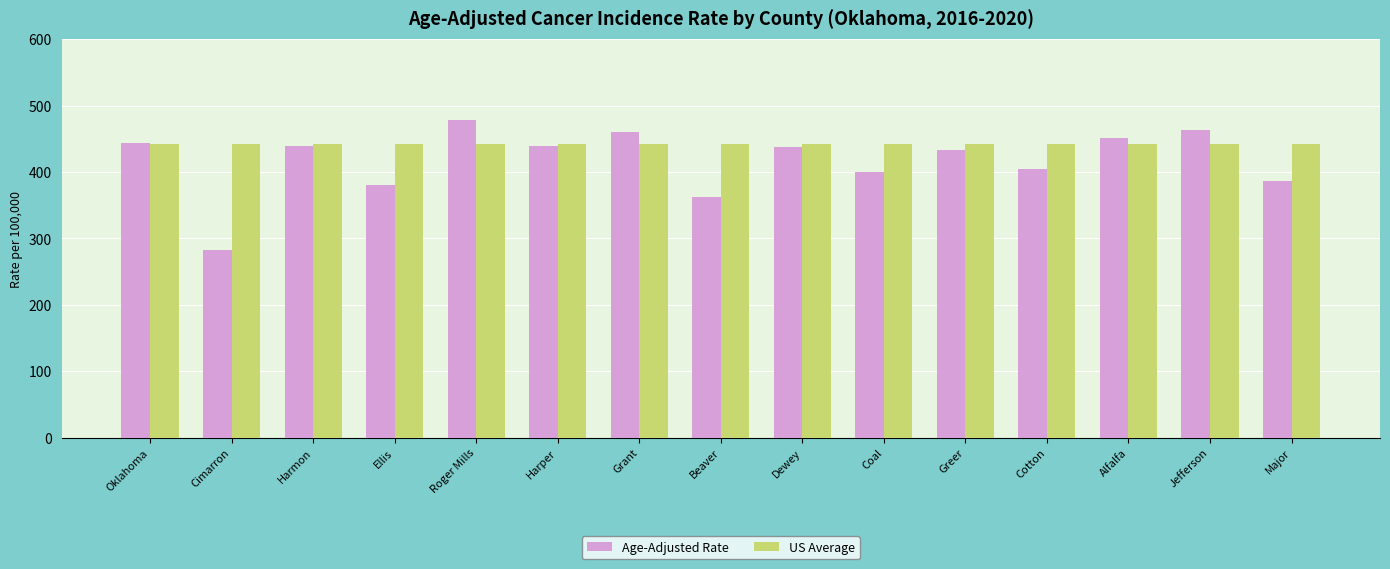

Reading right to left, list all the values displayed in this chart.

Age-Adjusted Rate: Major=386.5	Jefferson=463.9	Alfalfa=451.4	Cotton=403.9	Greer=433.6	Coal=399.3	Dewey=436.9	Beaver=363.0	Grant=460.8	Harper=439.3	Roger Mills=479.0	Ellis=381.1	Harmon=439.3	Cimarron=282.4	Oklahoma=443.4
US Average: Major=442.3	Jefferson=442.3	Alfalfa=442.3	Cotton=442.3	Greer=442.3	Coal=442.3	Dewey=442.3	Beaver=442.3	Grant=442.3	Harper=442.3	Roger Mills=442.3	Ellis=442.3	Harmon=442.3	Cimarron=442.3	Oklahoma=442.3